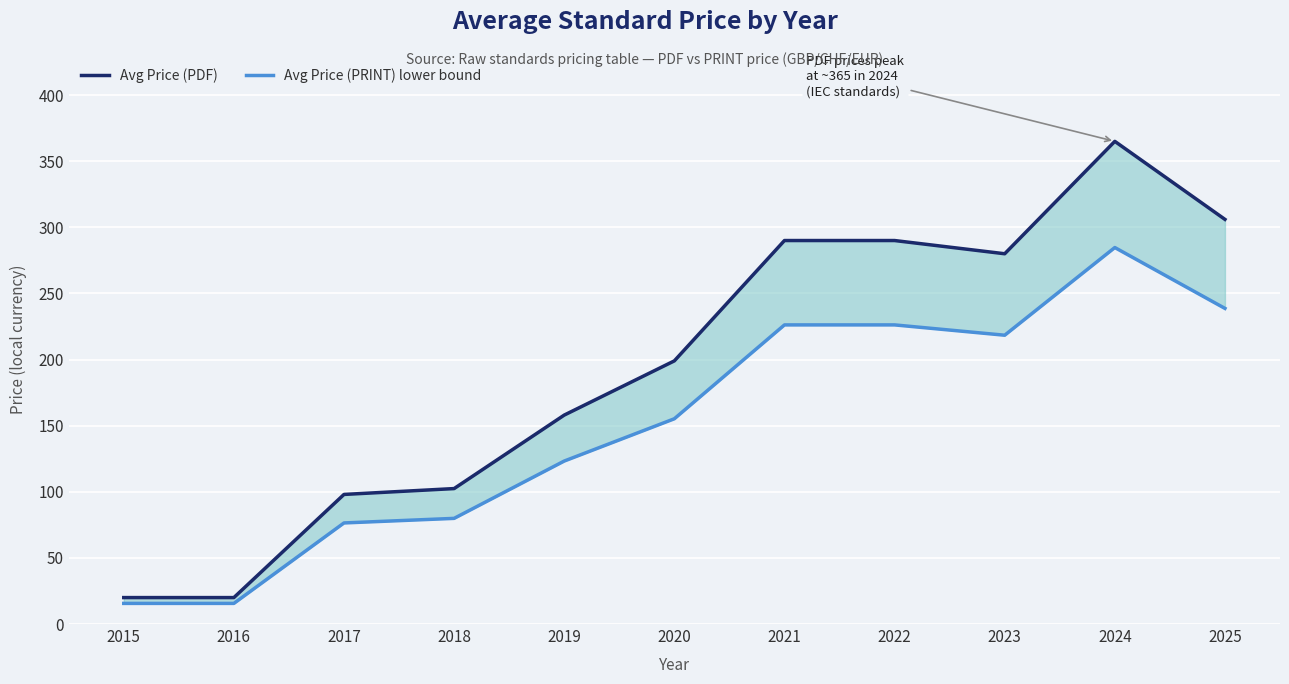

At which label does Avg Price (PRINT) lower bound reach its peak?

2024